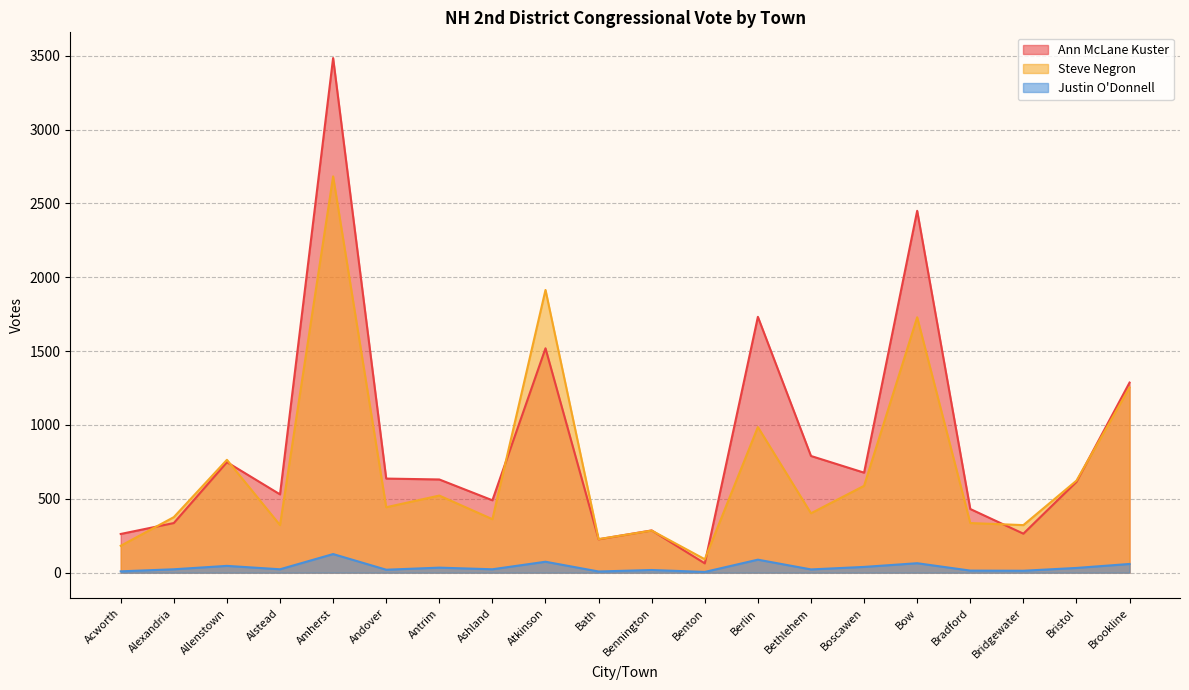

What is the total value across all series at Bridgewater?

599